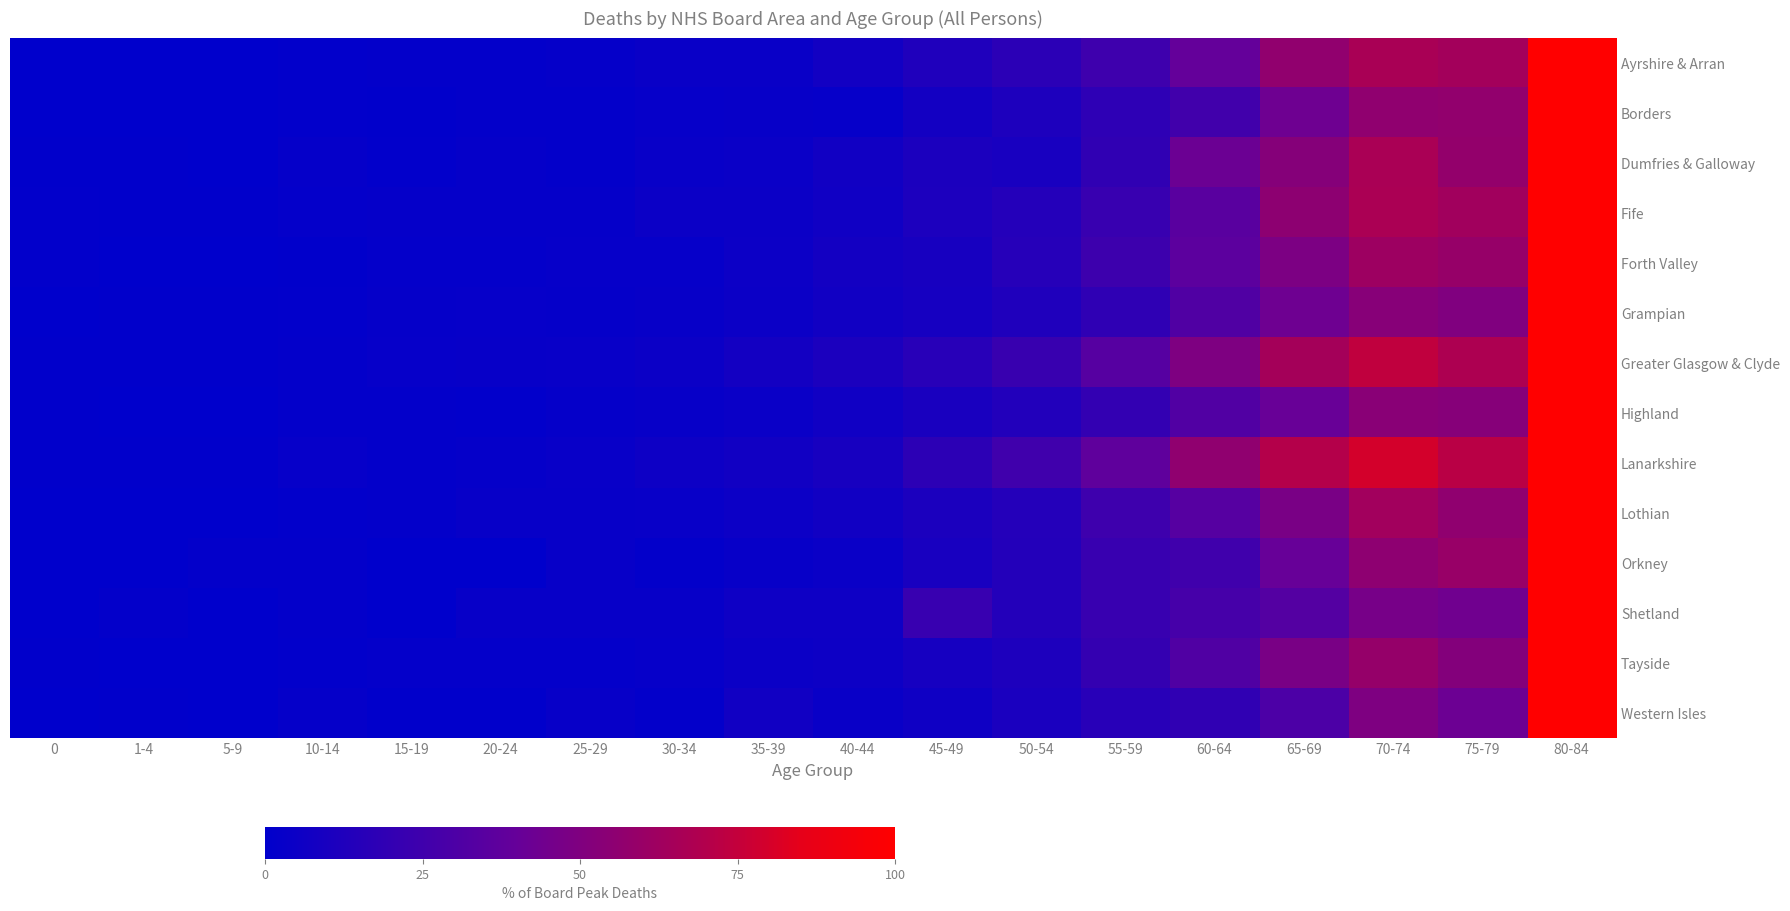

How many distinct data groups are displayed?

14